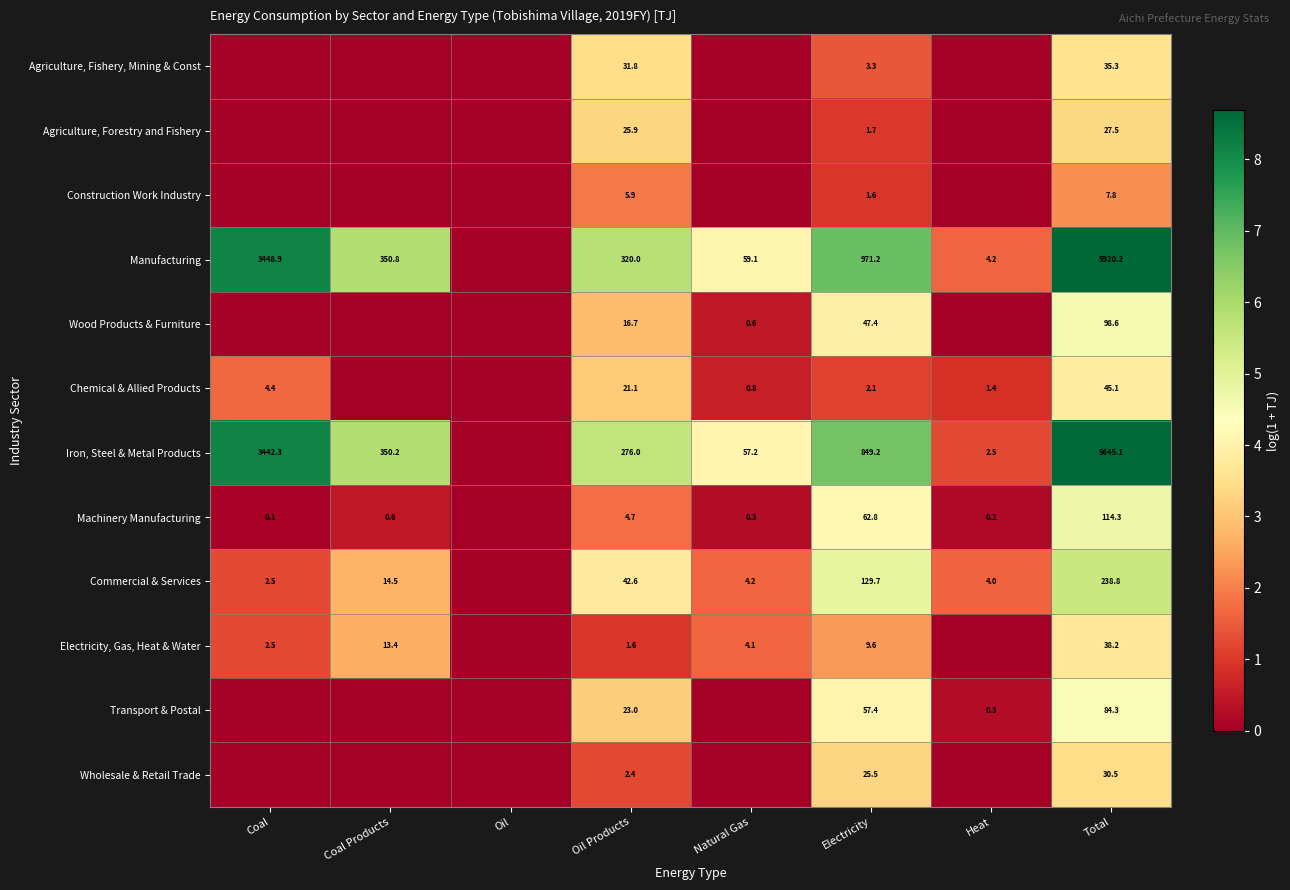

Is the value of Electricity, Gas, Heat & Water at Coal Products greater than the value of Transport & Postal at Total?

No